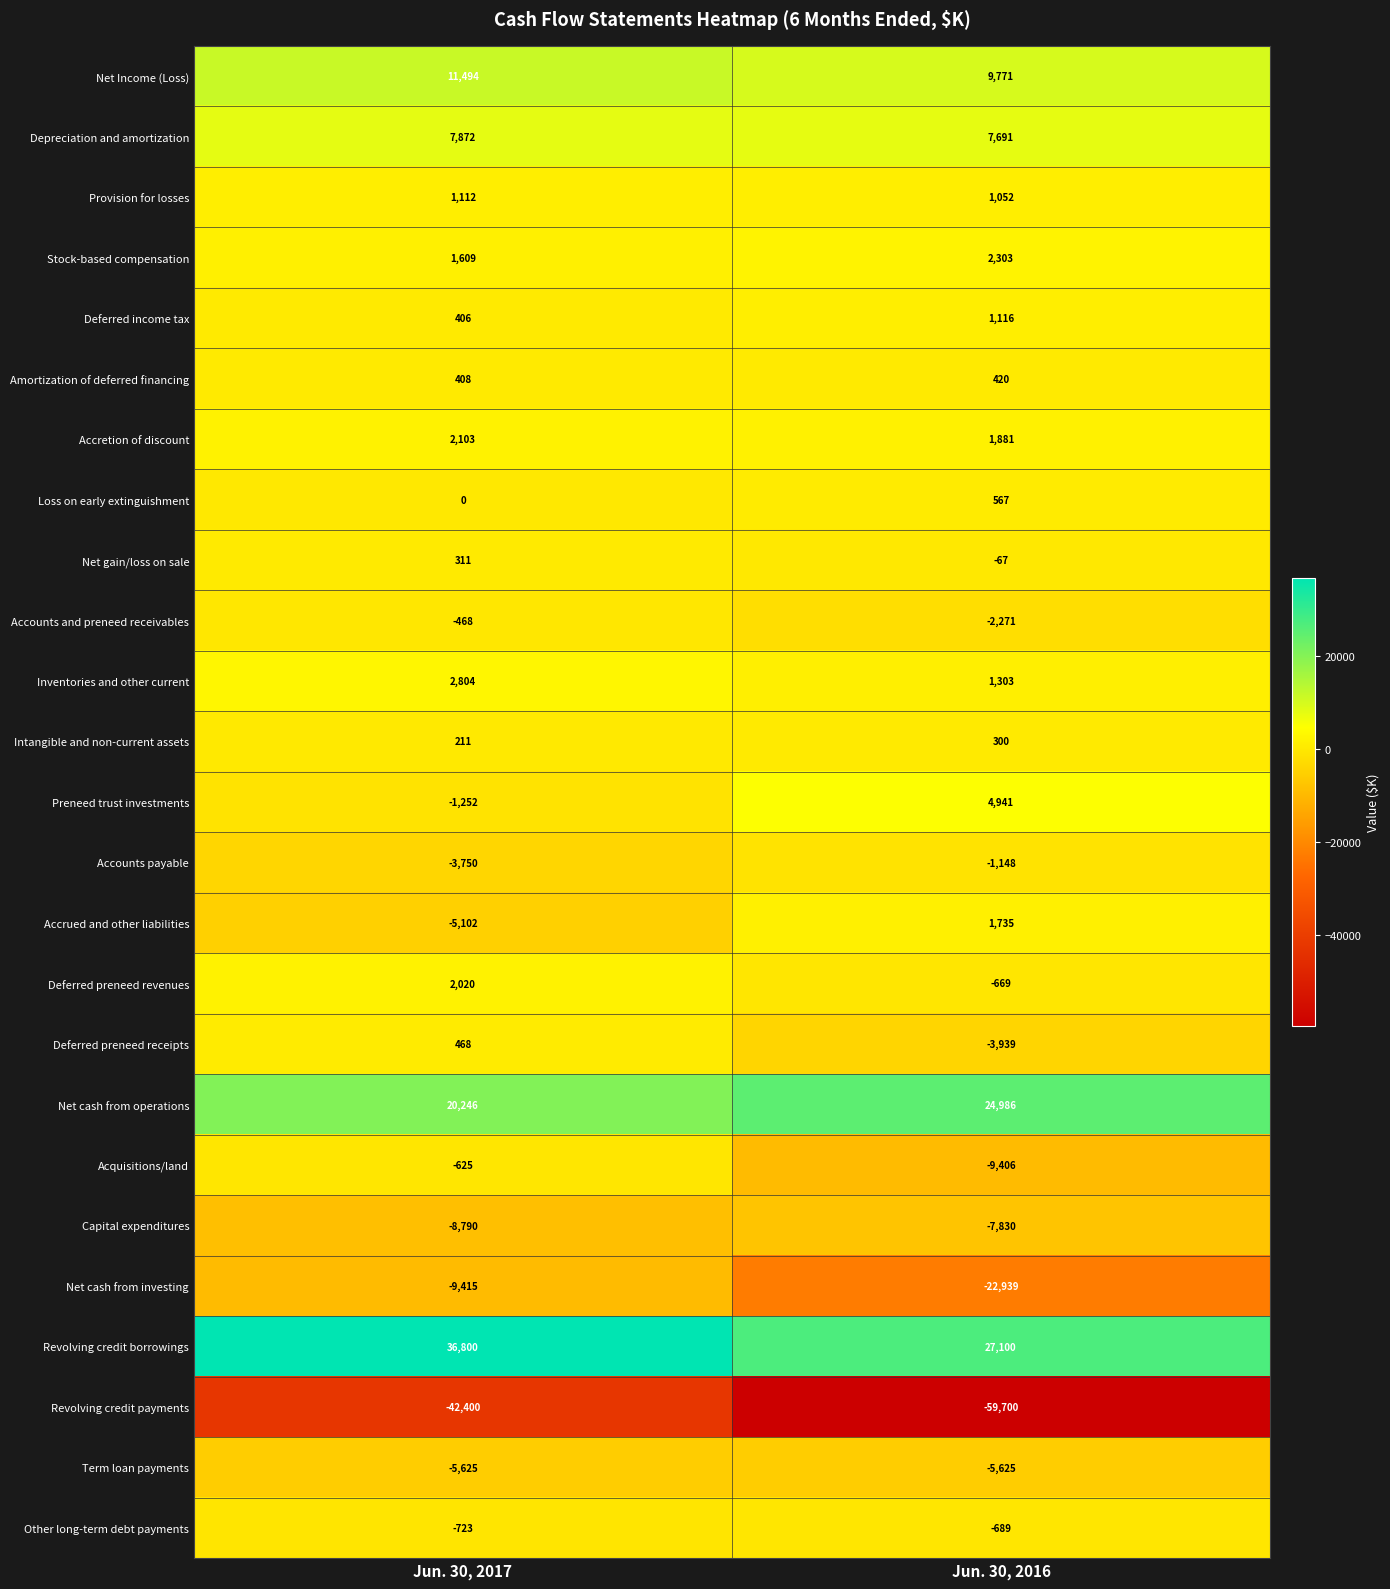

Which series has the largest total across all categories?

Revolving credit borrowings